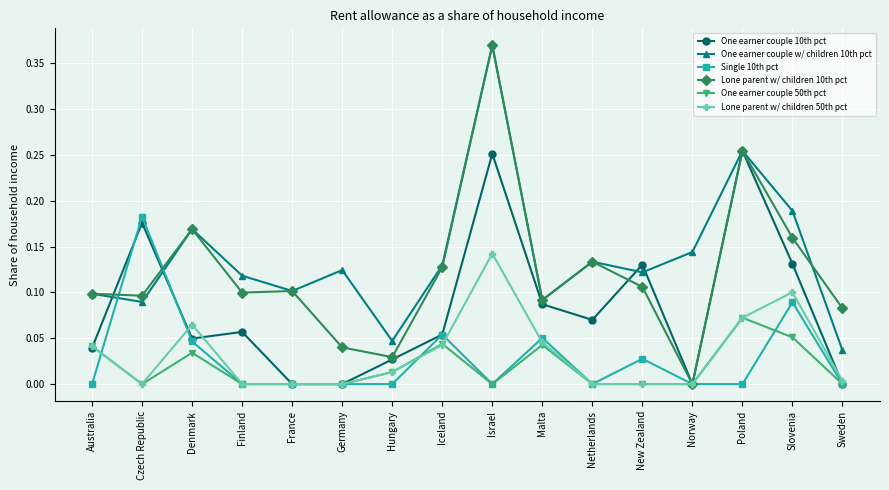

What is the label of the 10th point from the left?

Malta